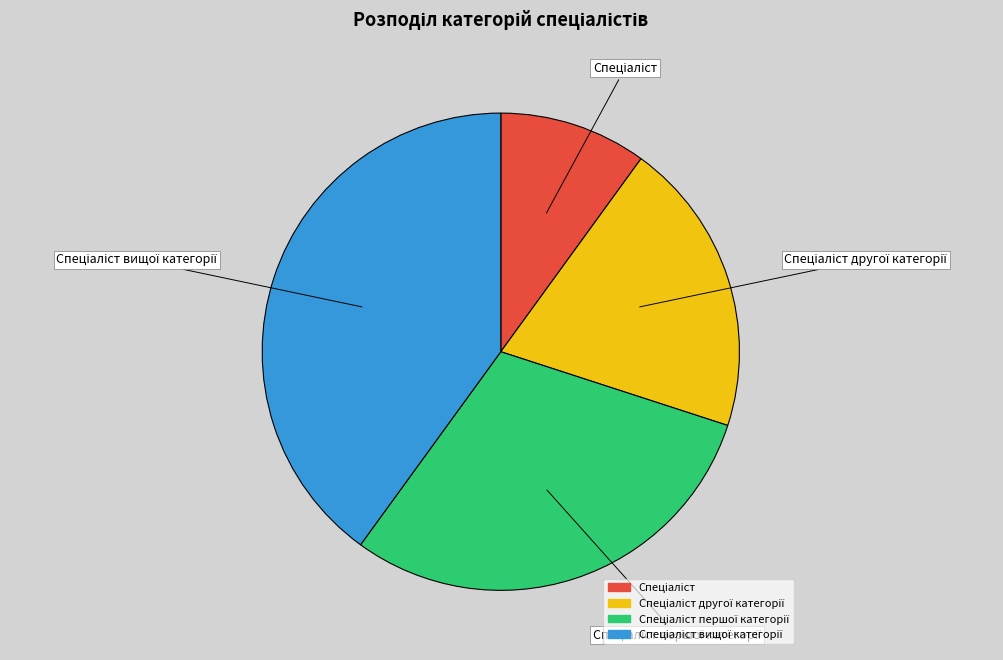

Does any single category account for the majority?

No